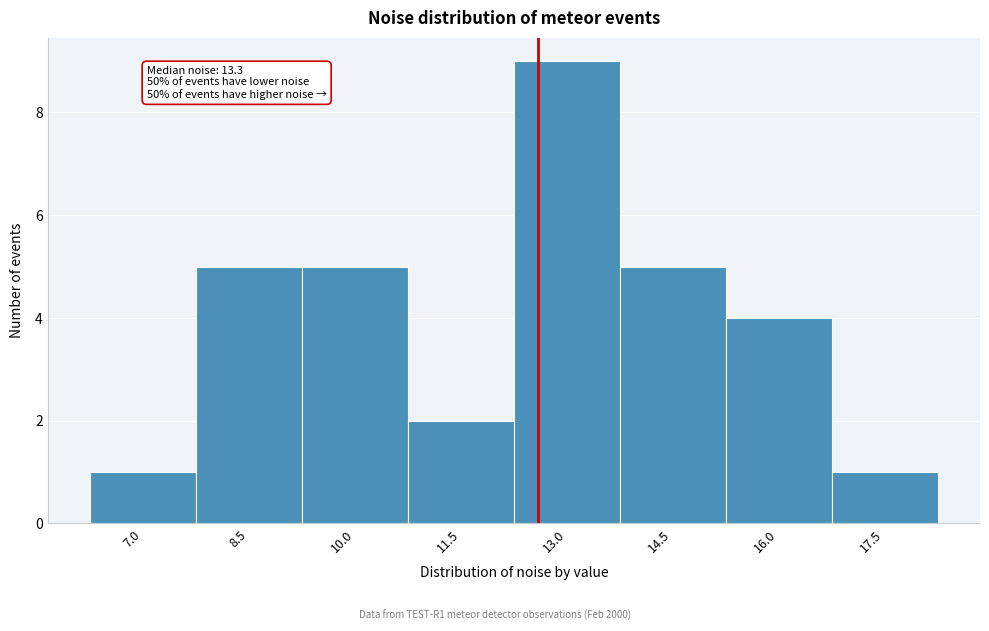

Reading left to right, extract all data points from this chart.

7.0=1	8.5=5	10.0=5	11.5=2	13.0=9	14.5=5	16.0=4	17.5=1